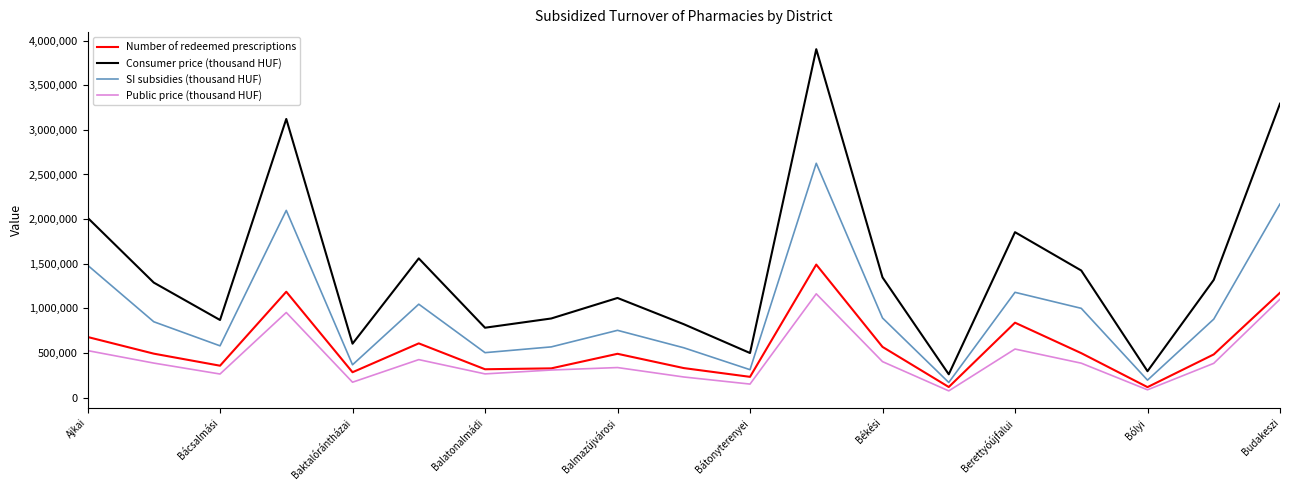

What is the maximum value shown in the chart?

3903817.5